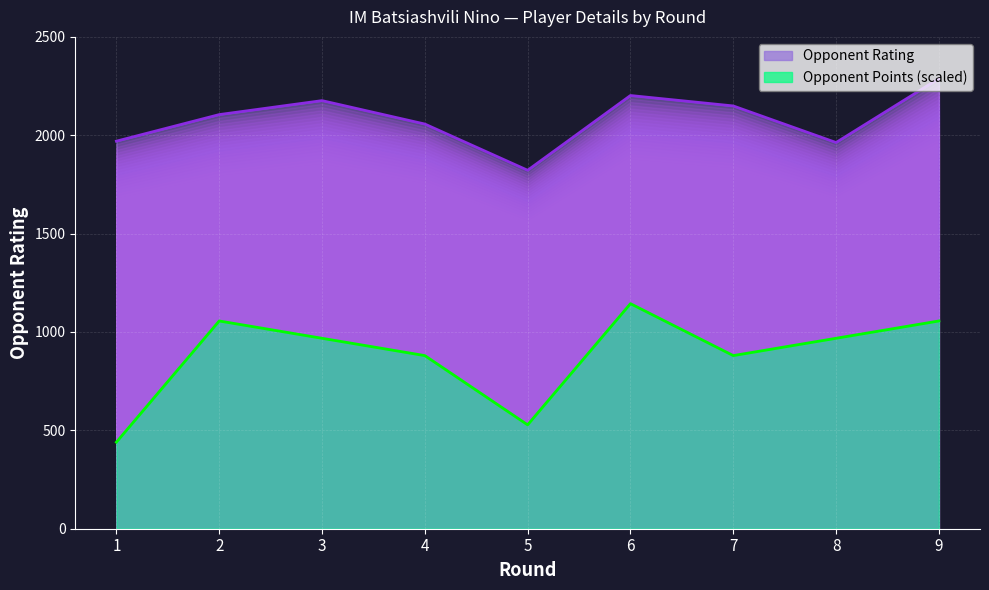

Reading left to right, what are all the values shown in this chart?

Rating: 1970	2105	2176	2057	1822	2202	2149	1963	2288
Opponent Points: 440	1056	968	880	528	1144	880	968	1056